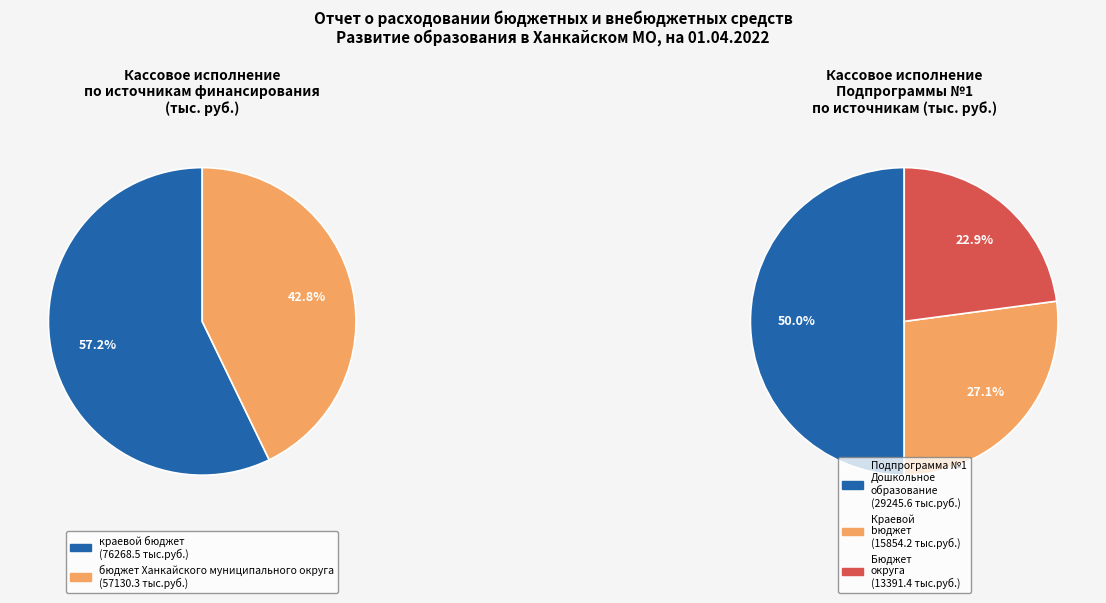

How many segments does this pie chart have?

3